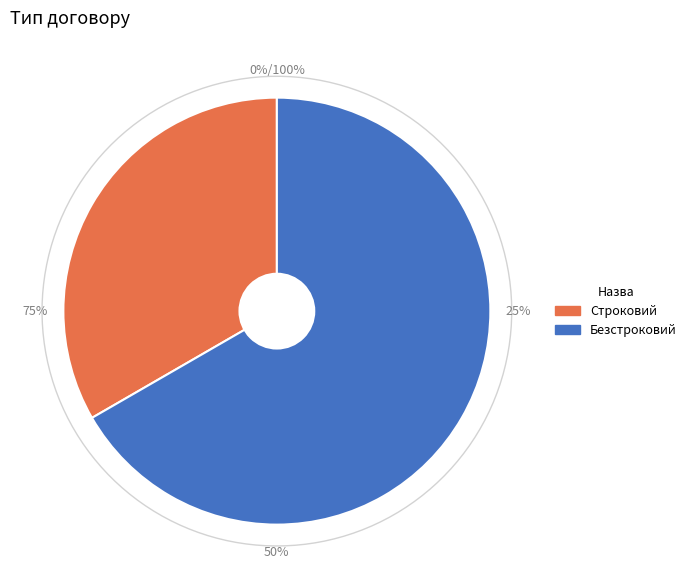

To the nearest percent, what is the combined percentage of Безстроковий and Строковий?

100%